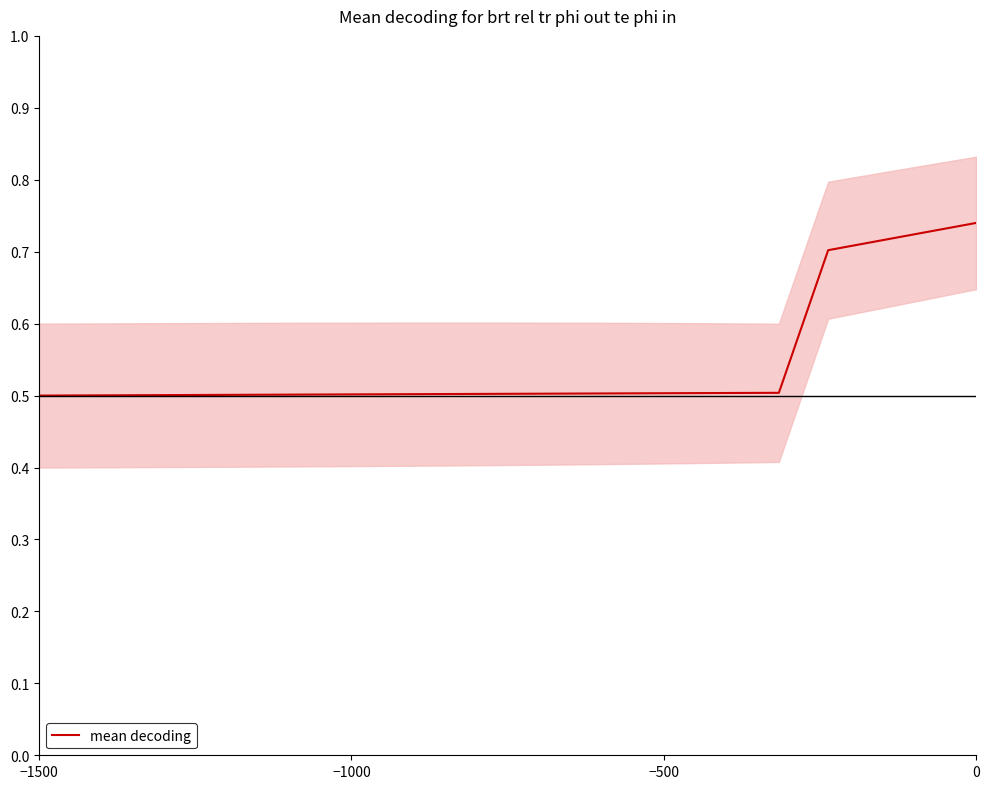

True or false: mean decoding has a value of 0.5 at −1500.

True